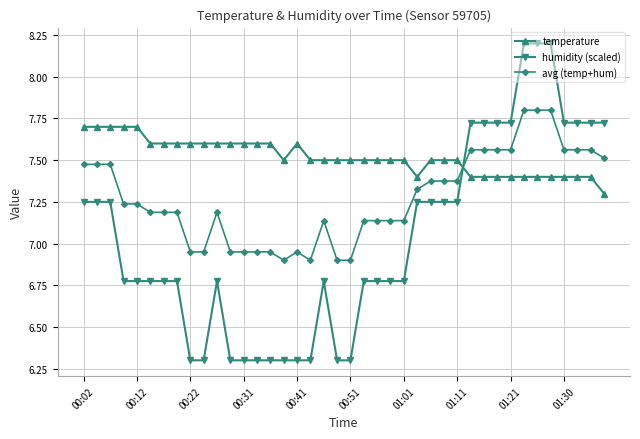

After their last crossing, which series has the higher values: avg (temp+hum) or temperature?

avg (temp+hum)